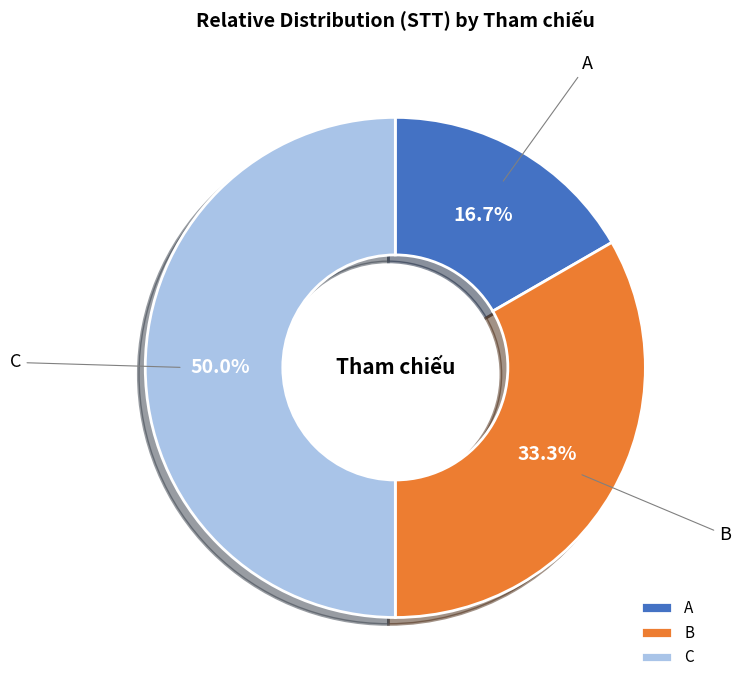

Count the number of slices in the pie.

3